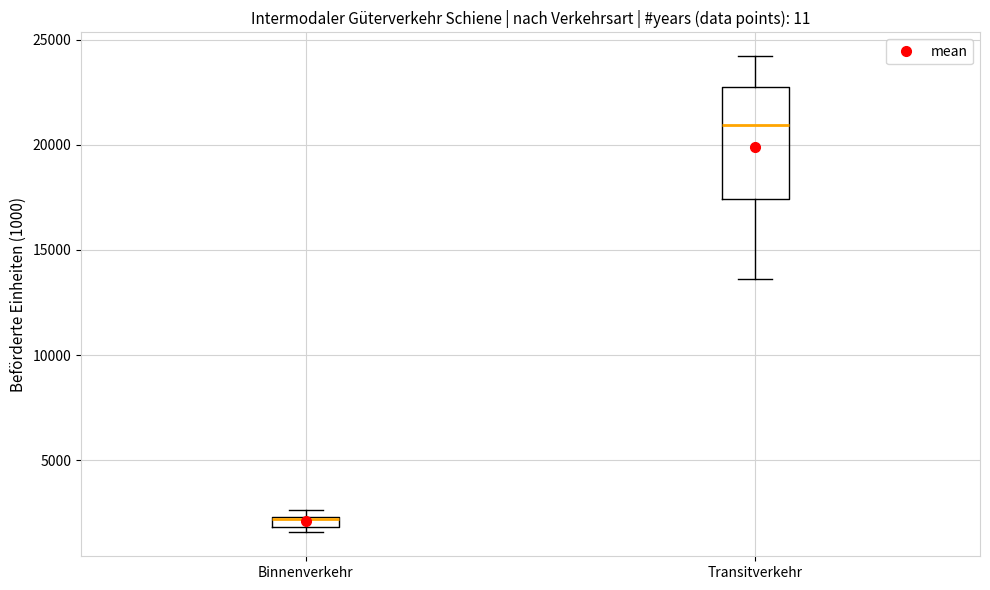

Which box is the tallest, from its lower edge to its upper edge?

Transitverkehr